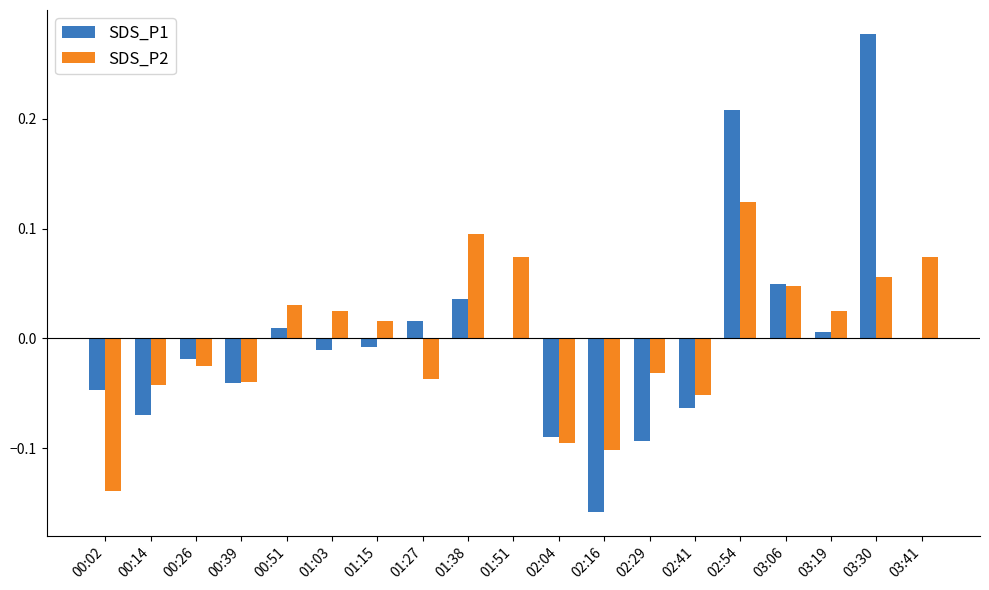

Is the value of SDS_P1 at 01:15 greater than the value of SDS_P2 at 01:38?

No